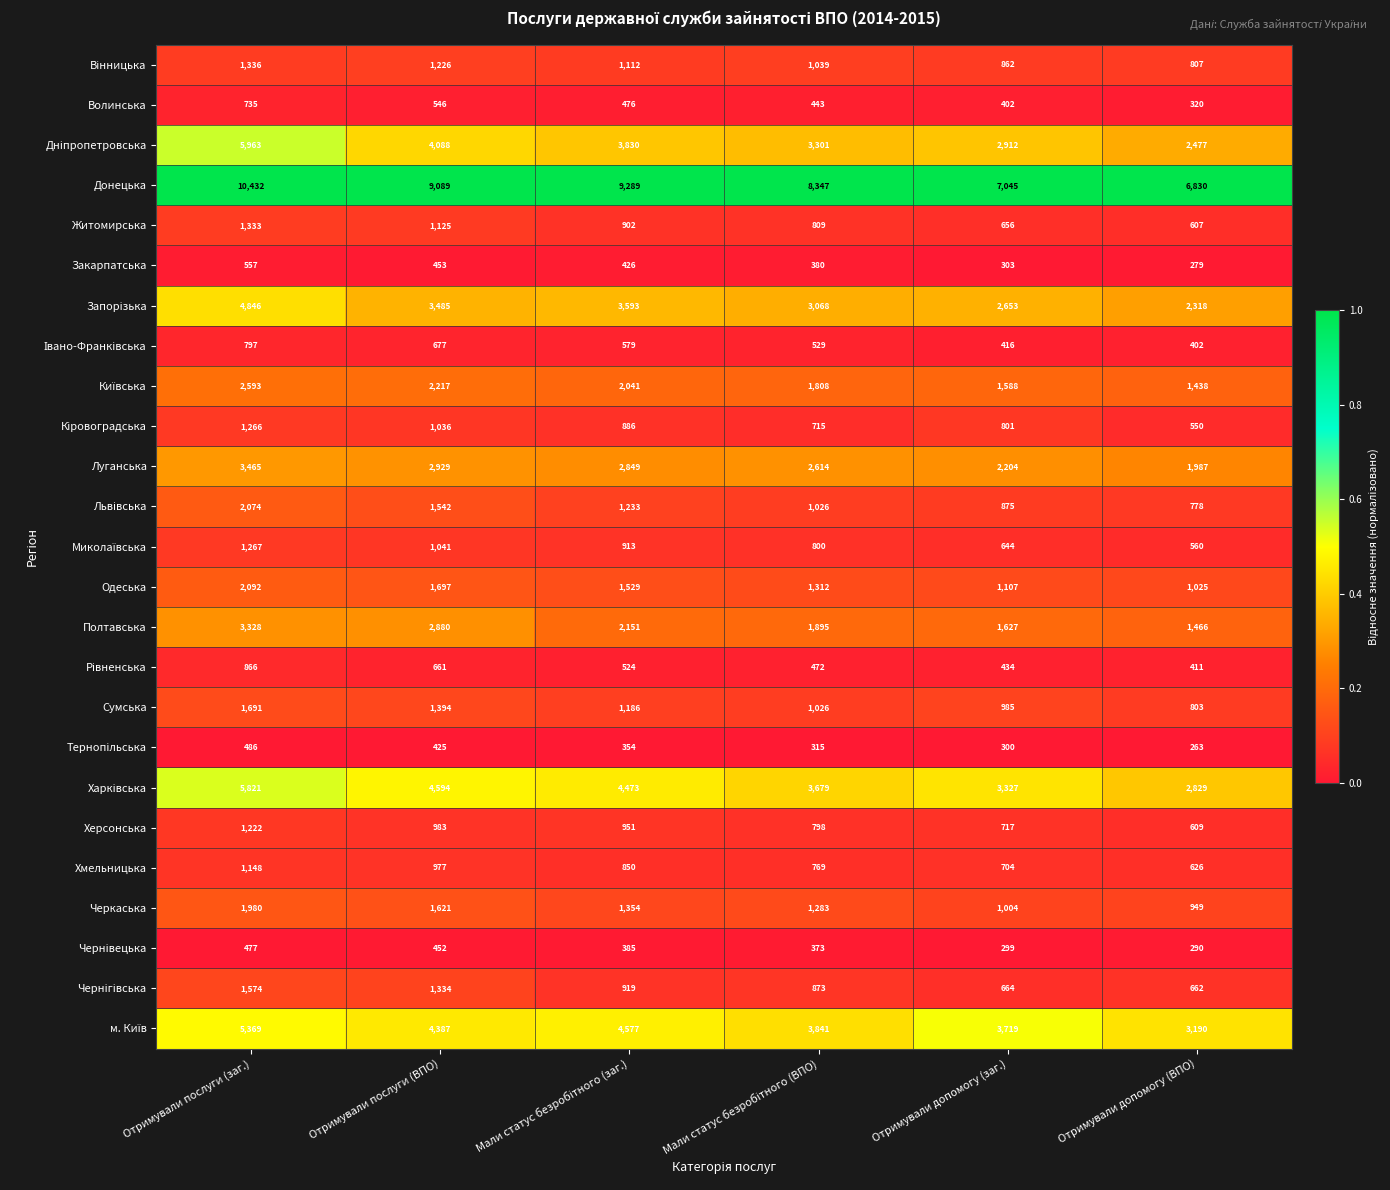

Read the Волинська value at Отримували допомогу (ВПО), to the nearest 10.

320